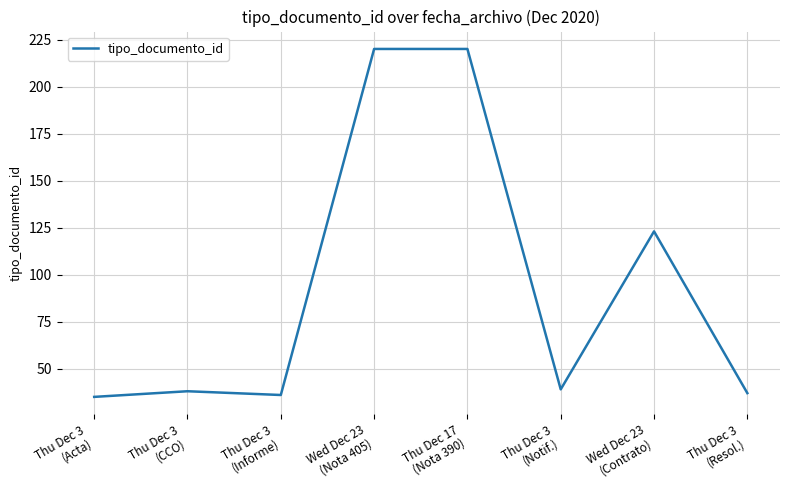

What is the difference between the maximum and minimum values?

185